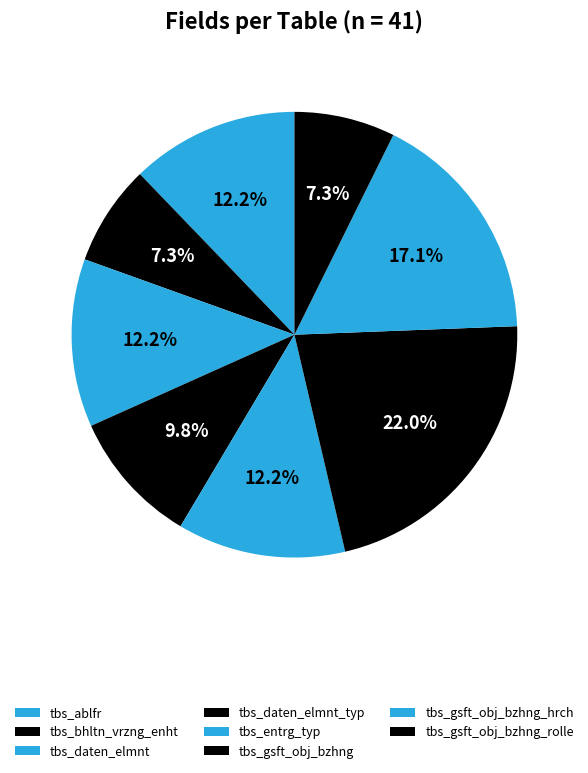

Approximately how many times larger is the value at tbs_gsft_obj_bzhng_hrch compared to tbs_bhltn_vrzng_enht?

2.3